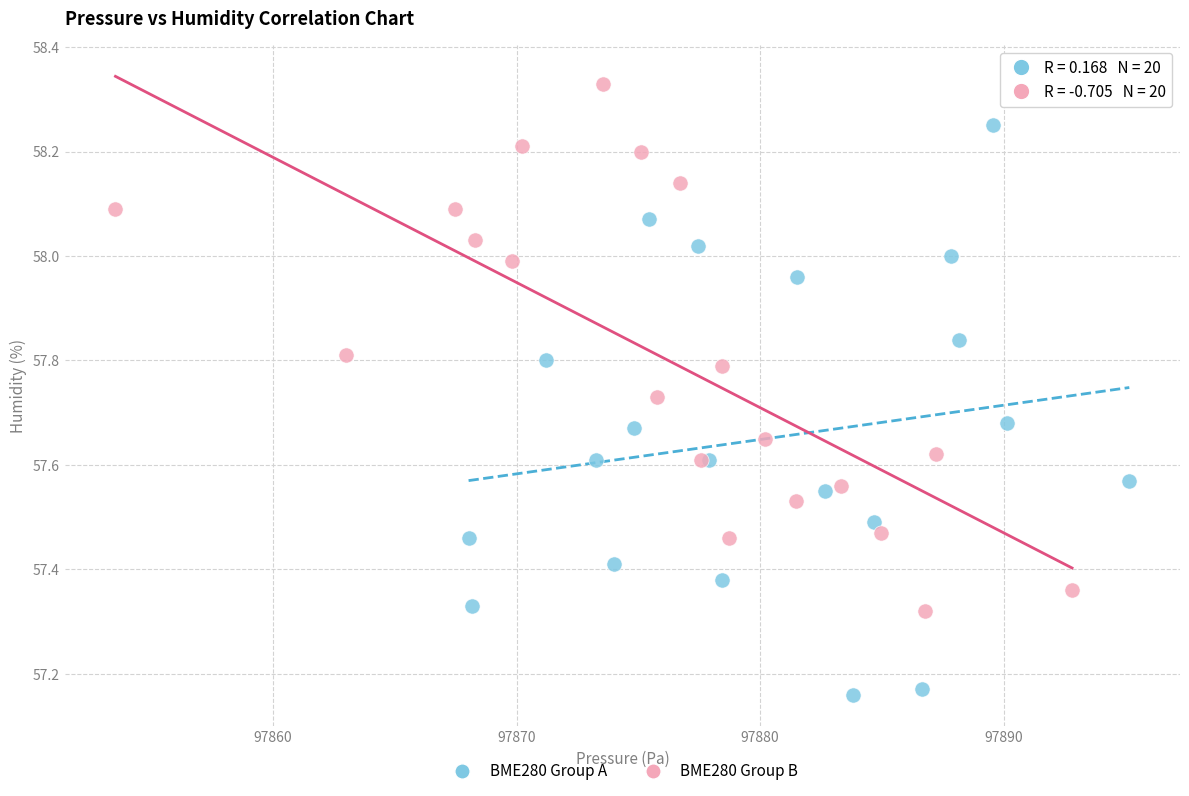

Which series contains the highest Y value?

BME280 Group B